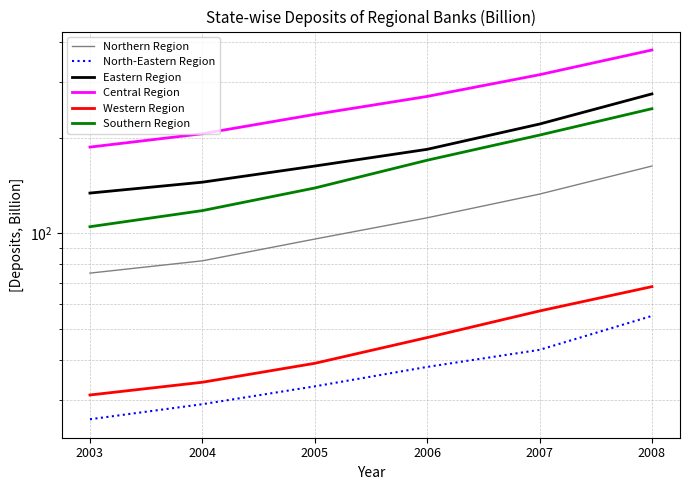

Reading left to right, transcribe all the data shown in this chart.

Northern Region: 75	82	96	112	133	163
North-Eastern Region: 26	29	33	38	43	55
Eastern Region: 134	145	163	184	221	275
Central Region: 187	206	237	270	316	378
Western Region: 31	34	39	47	57	68
Southern Region: 105	118	139	170	204	247